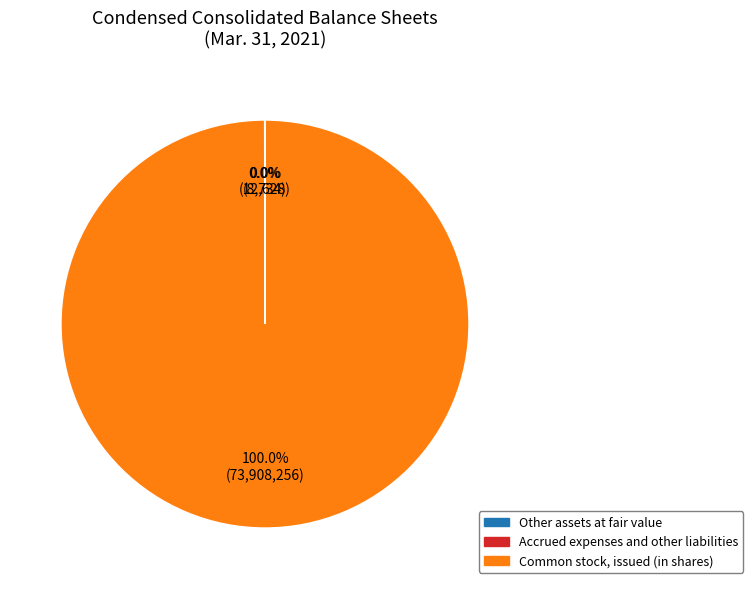

Does Common stock, issued (in shares) represent more than half of the total?

Yes